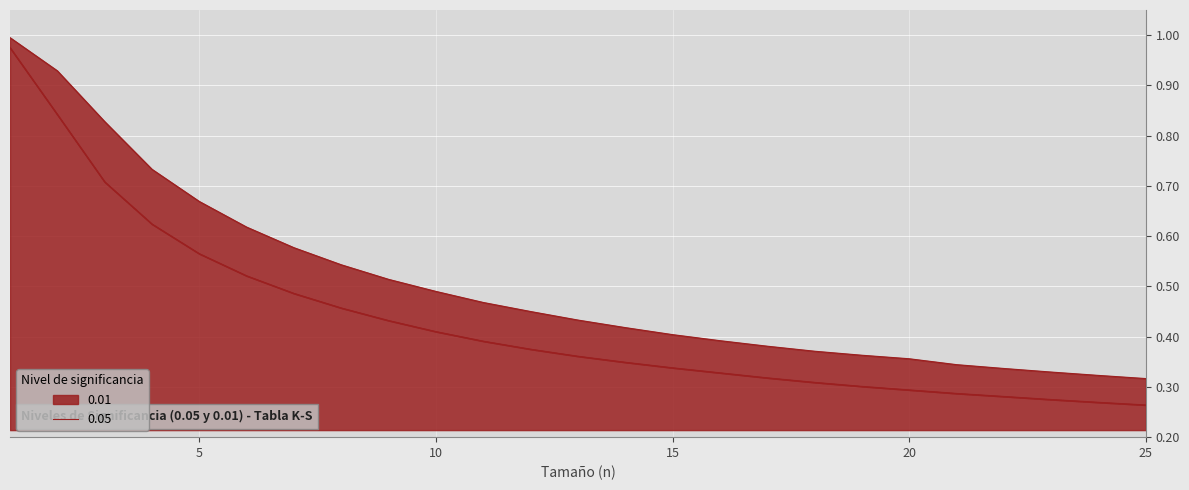

How many lines are shown in the chart?

2